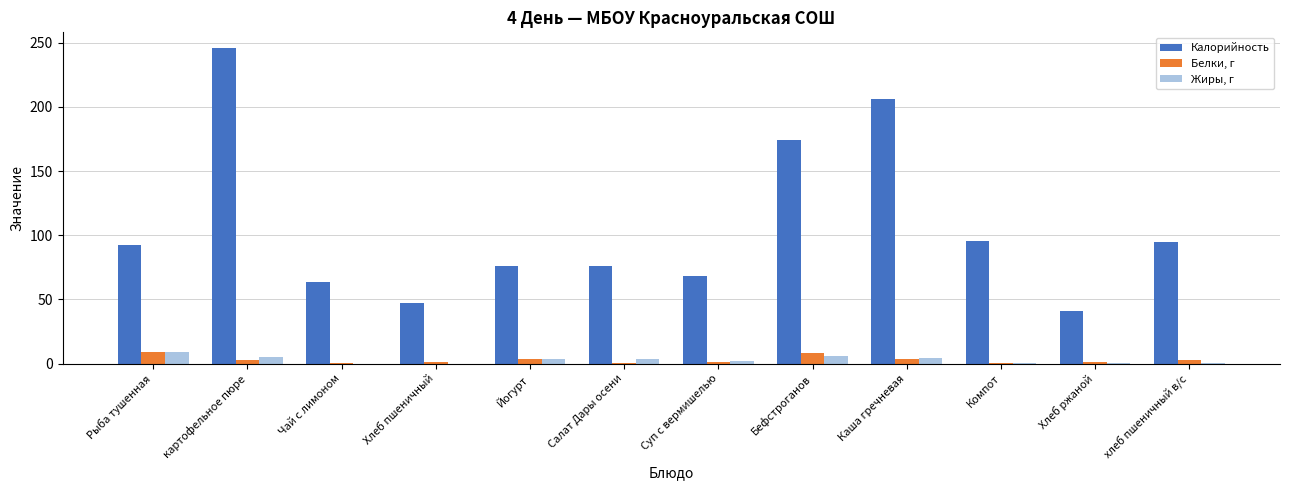

Read the Жиры, г value at Салат Дары осени.

3.6